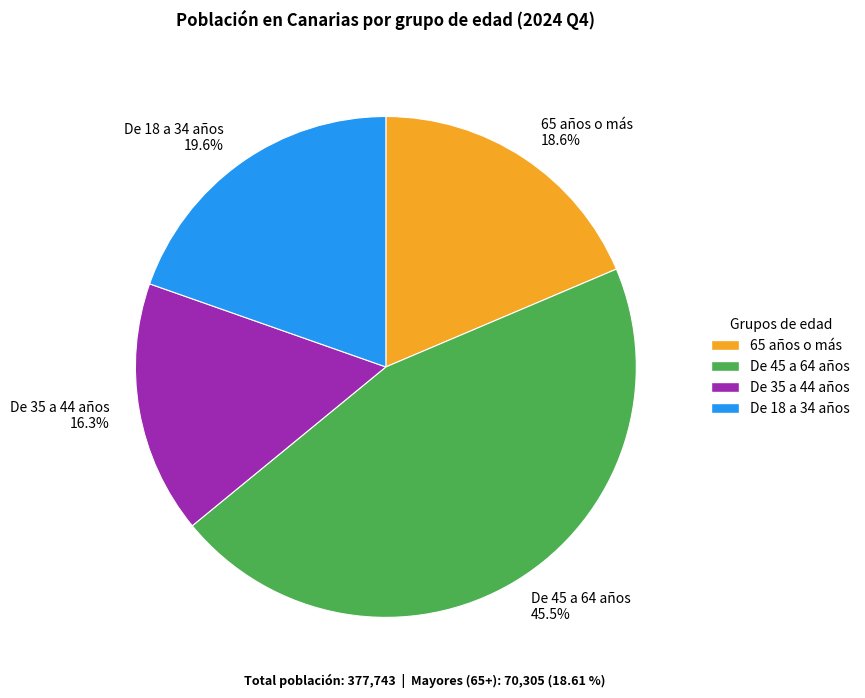

How many slices are in this pie chart?

4